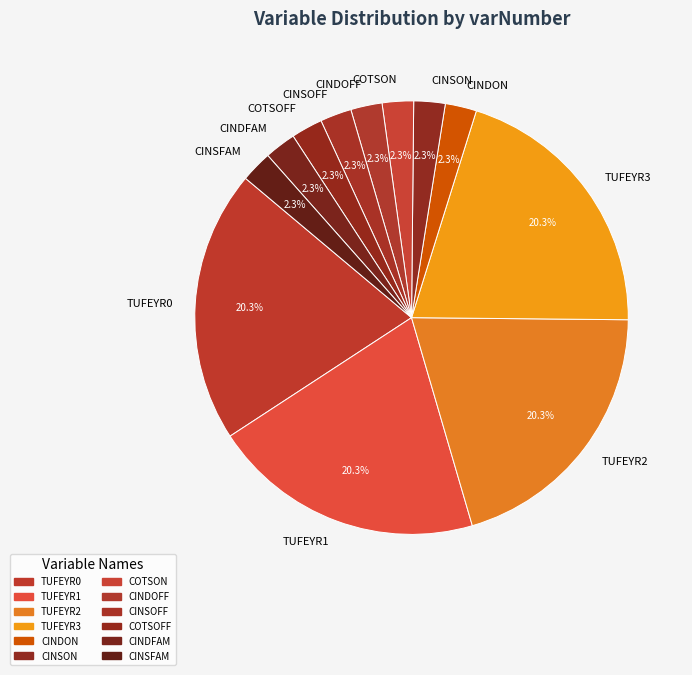

To the nearest percent, what is the difference between the largest and smallest slice percentages?

18%